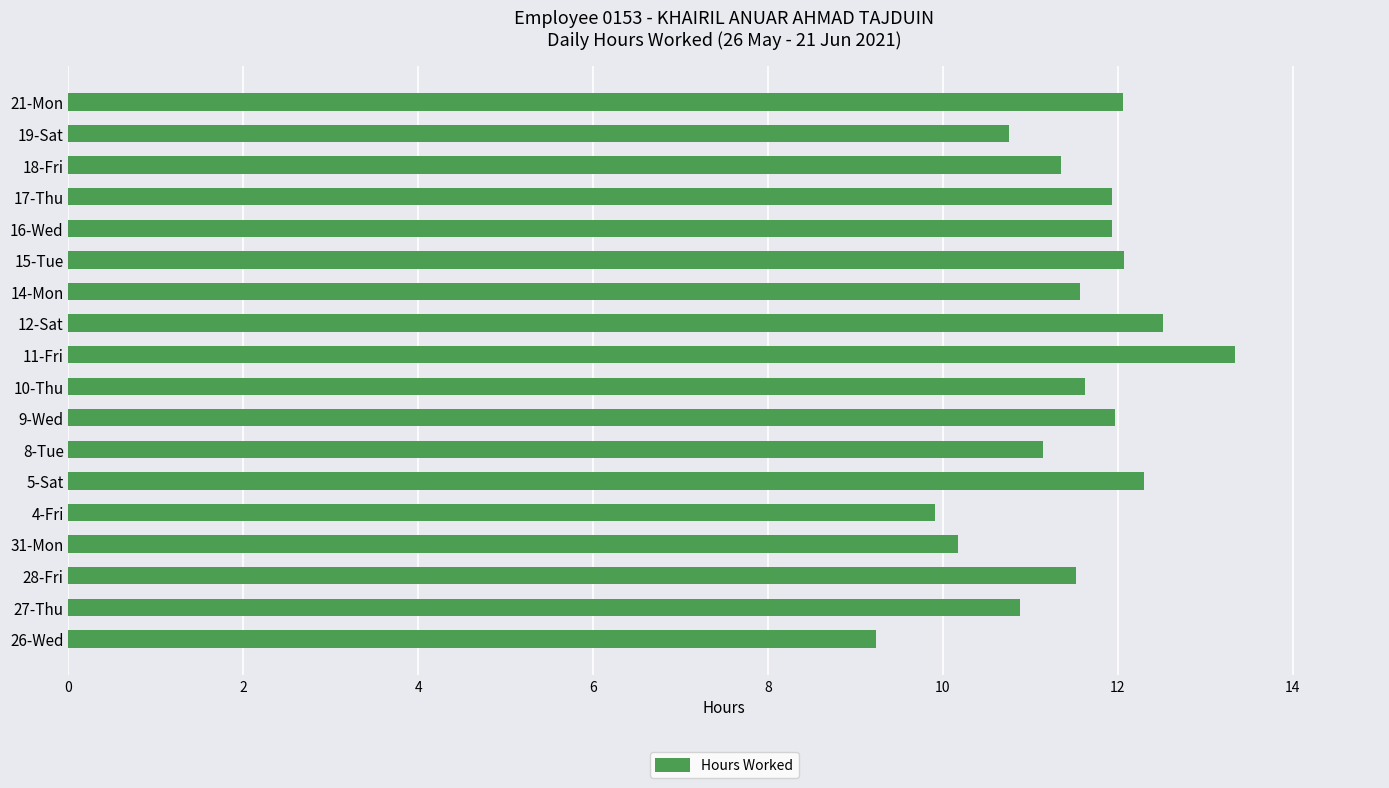

True or false: the data shows 15.5 at 27-Thu.

False